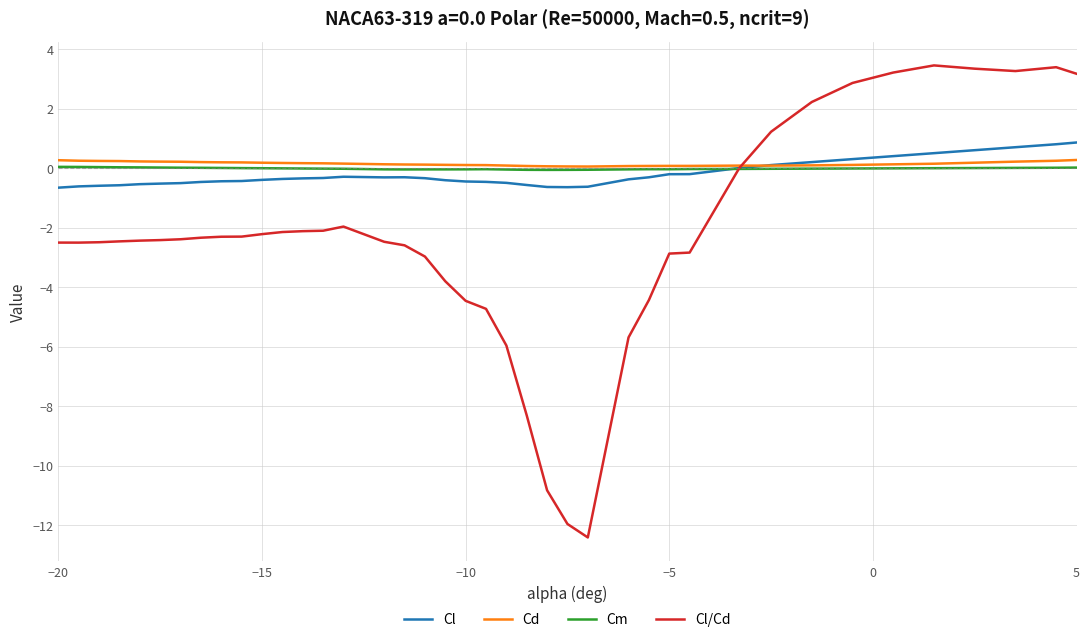

At how many categories does at least one series exceed 2?

8